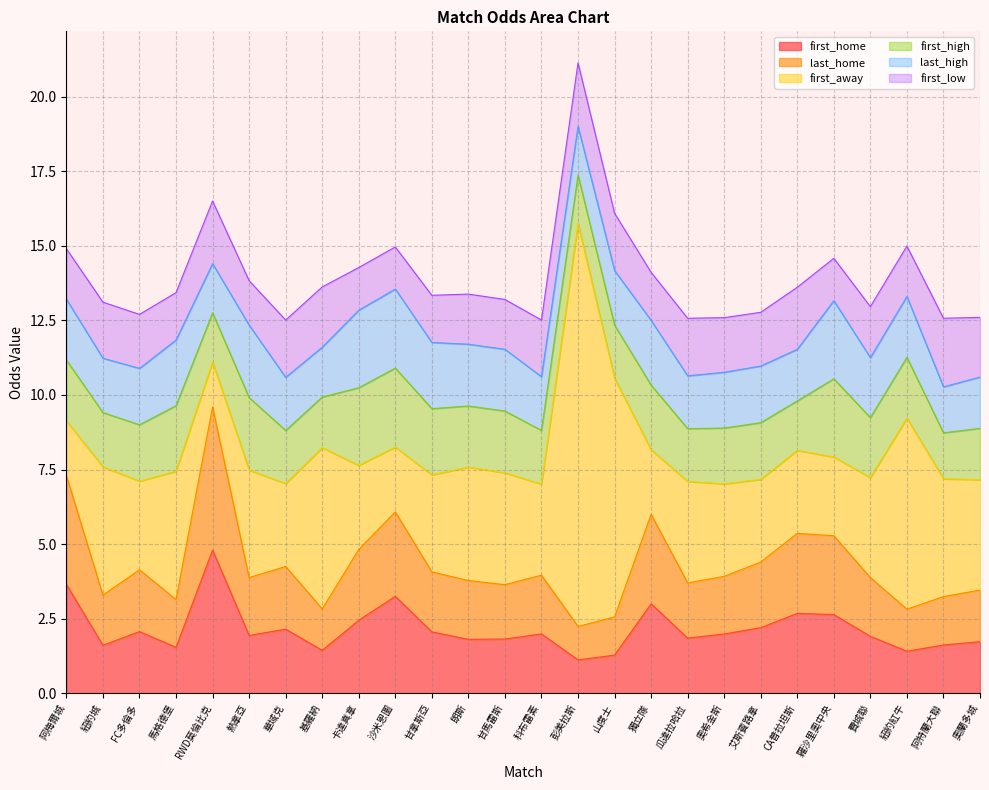

Where do first_low and first_high first cross each other?

阿梅爾城 and 紐約城